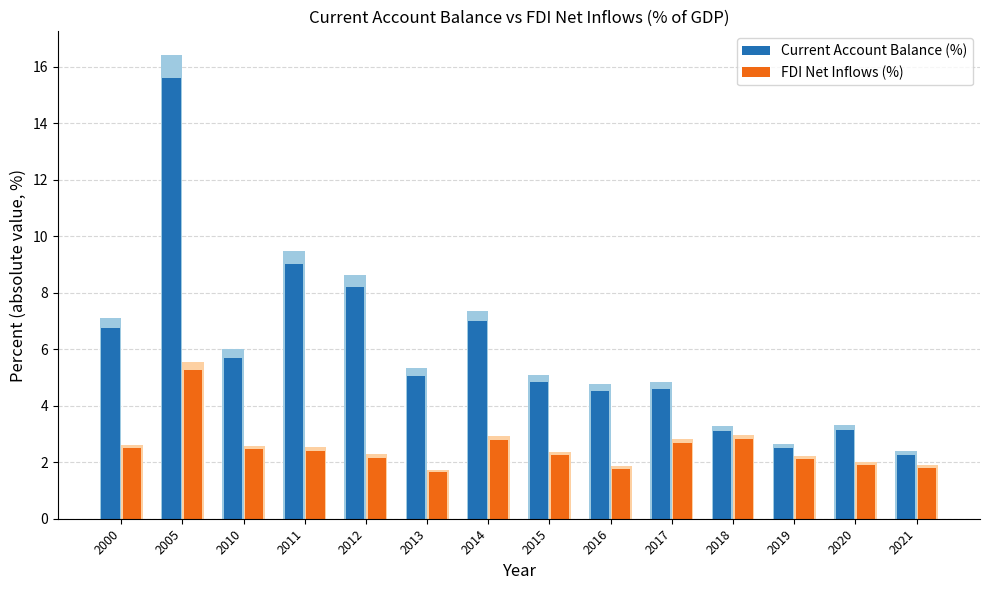

Does the chart contain any negative values?

No